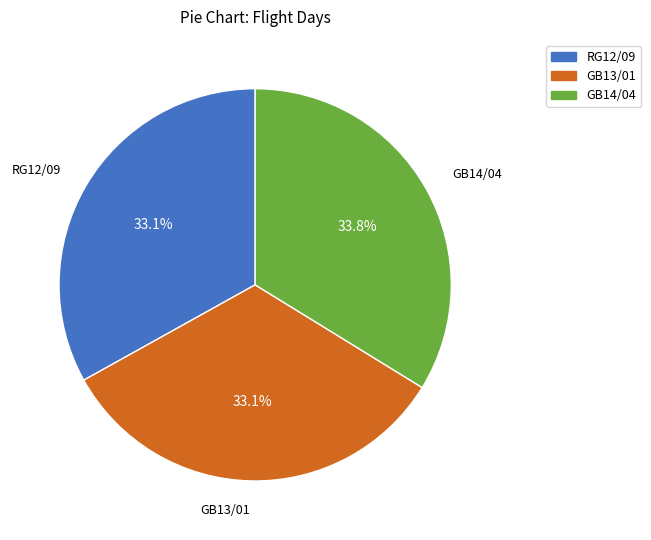

To the nearest percent, what is the average slice percentage?

33%